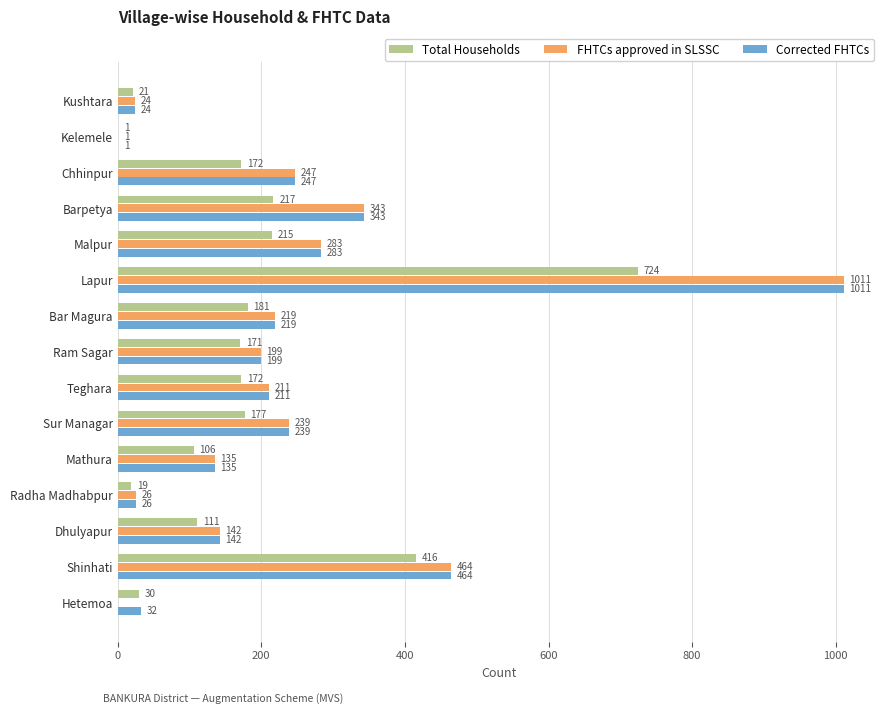

Count the number of data series in this chart.

3